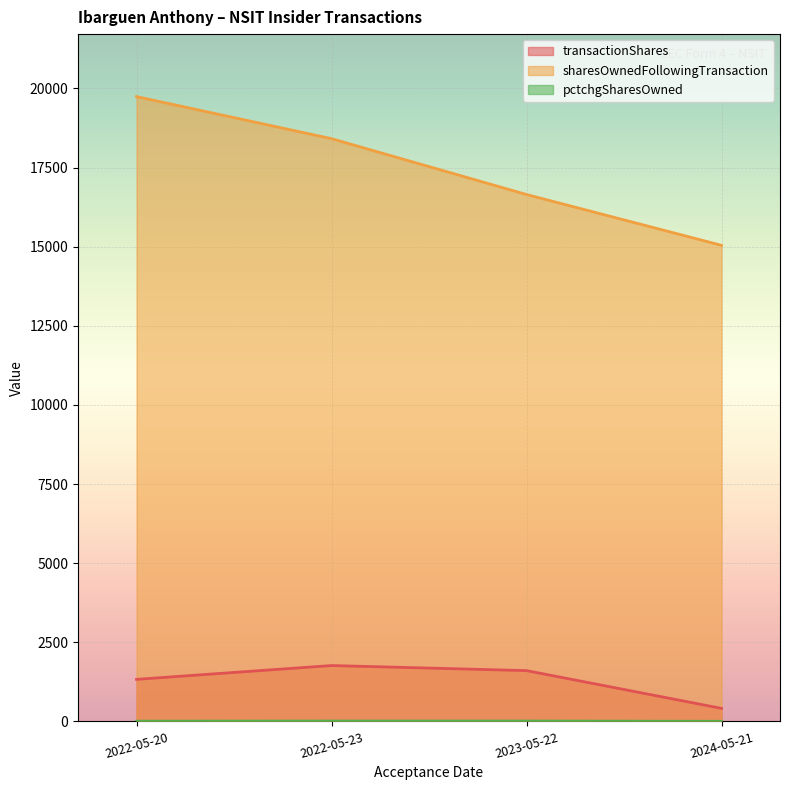

True or false: pctchgSharesOwned and transactionShares cross at least once.

False